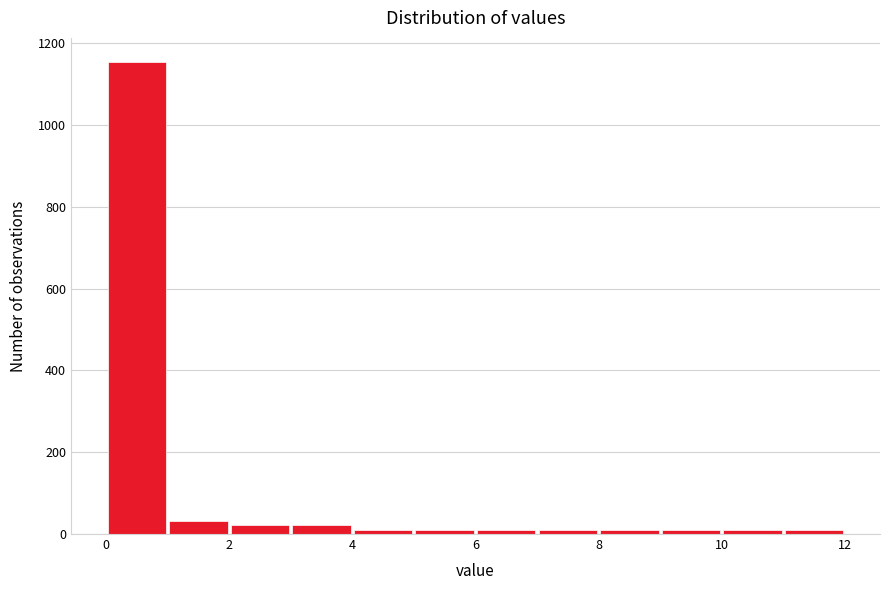

Which range on the x-axis has the tallest bar?

0 to 1